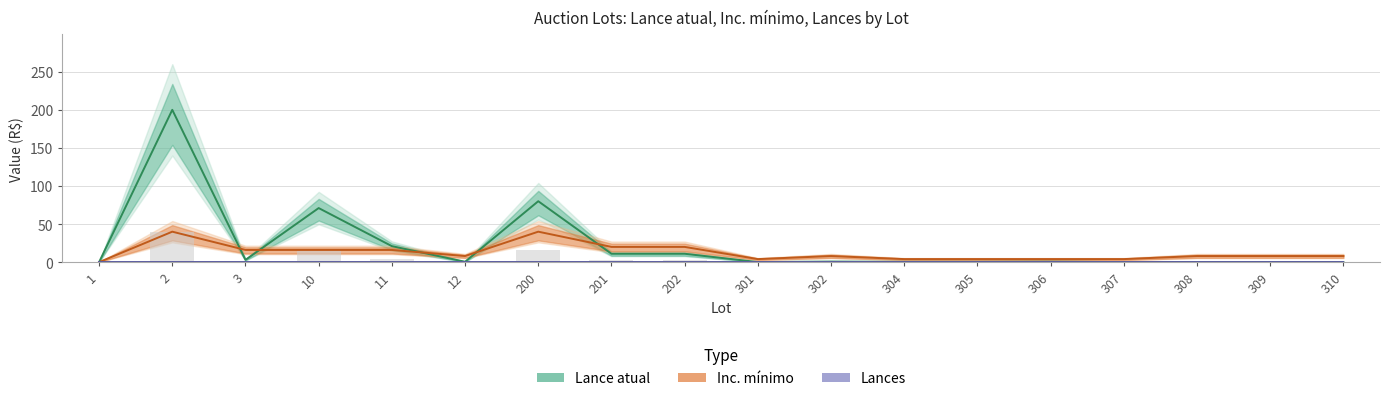

What is the value of the Lance atual bar at the 6th from the left?

0.5